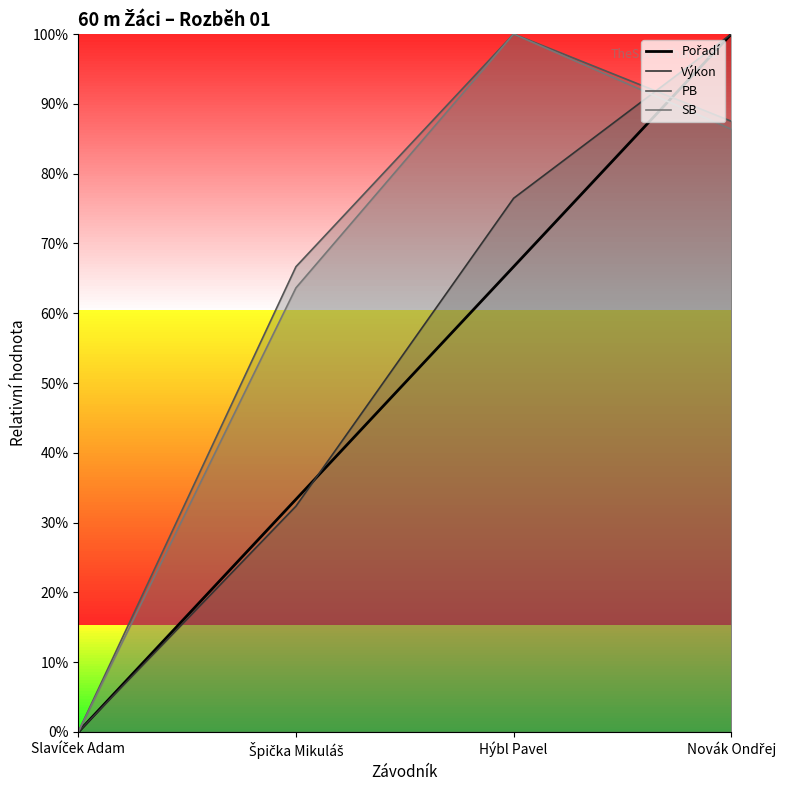

At which category is the sum across all series the highest?

Novák Ondřej